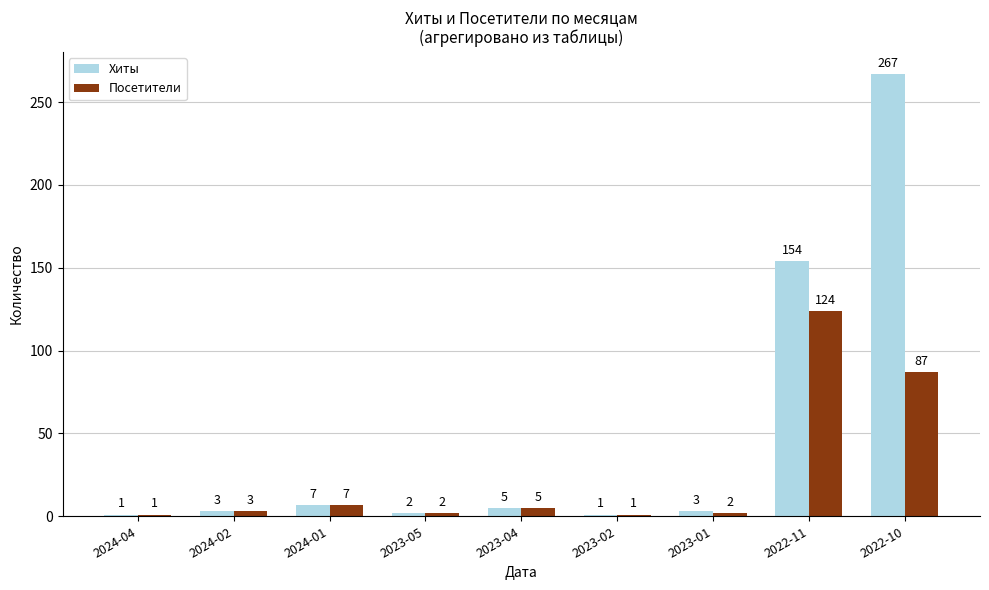

What is the spread (max minus min) of values at 2022-10?

180